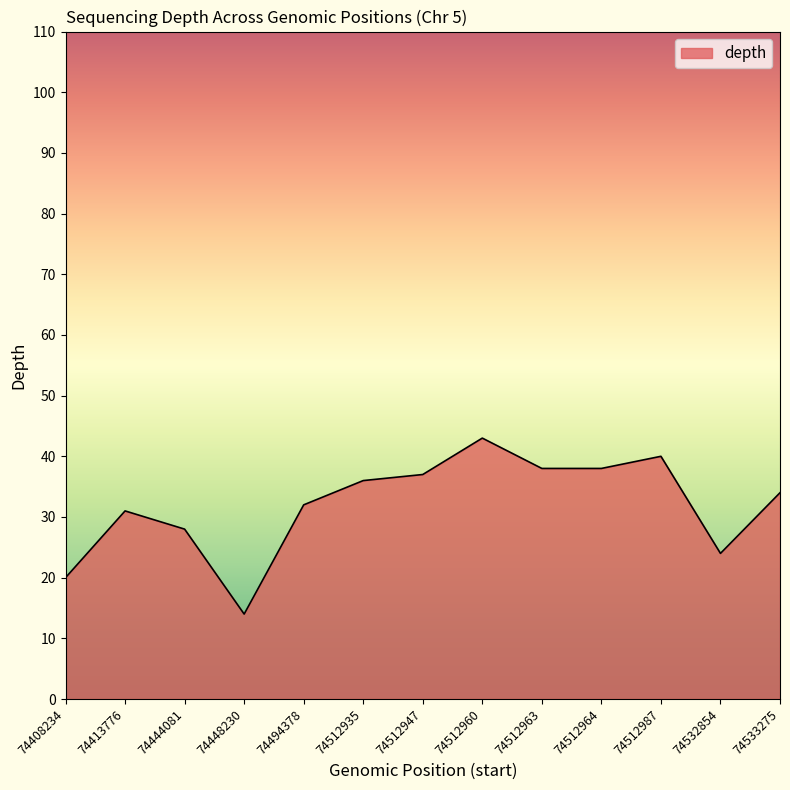

Which category has the highest value across all series?

74512960